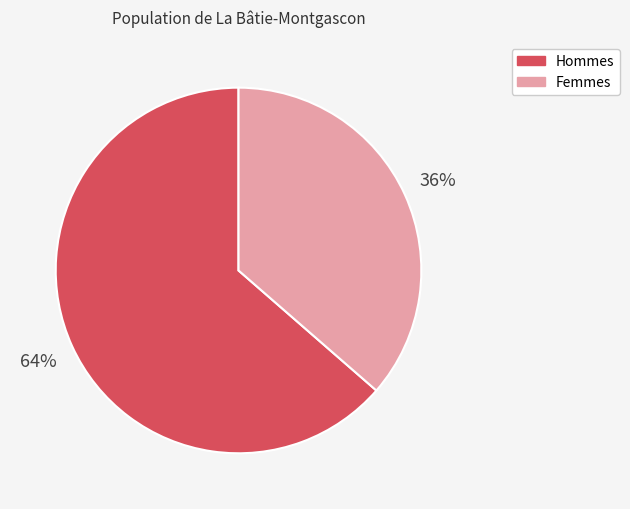

To the nearest percent, what portion does Femmes represent?

36%